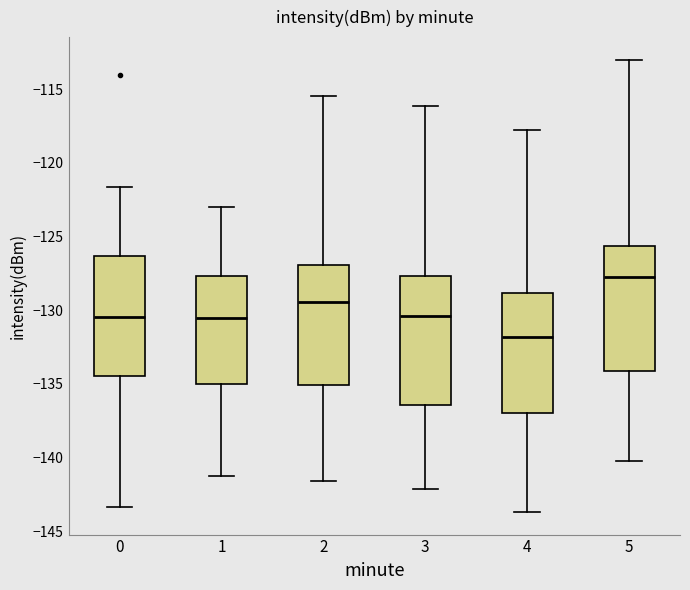

Which box has the lowest median line?

4